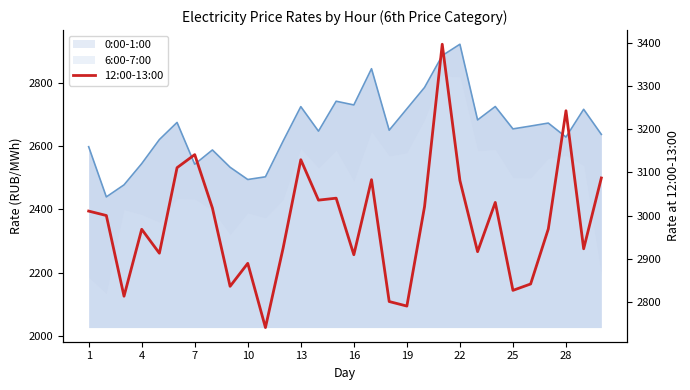

At which label does the data first exceed 3000?

1